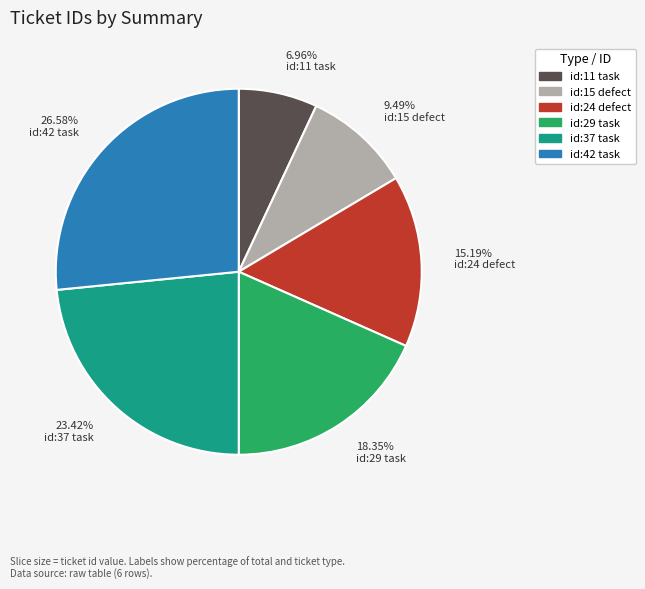

Which slice is the smallest?

id:11 task